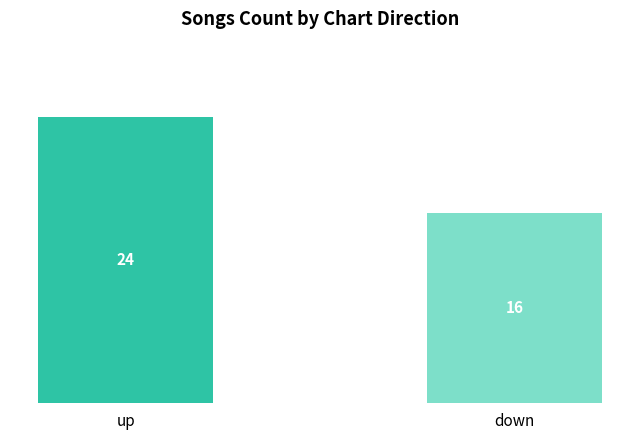

Which has a higher value, up or down?

up